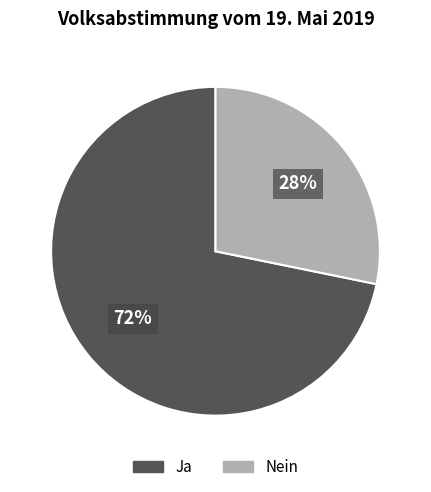

Do Nein and Ja together represent more than half of the pie?

Yes